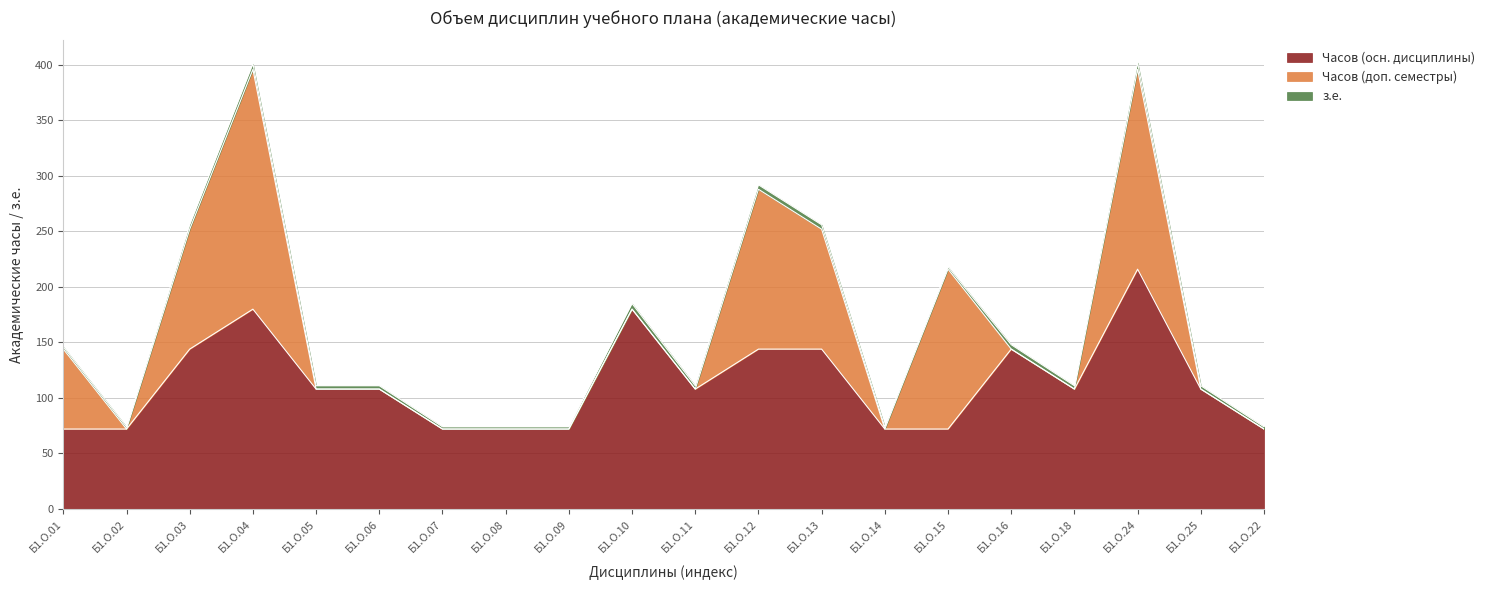

What are all the series names shown in the legend?

Часов (осн. дисциплины), Часов (доп. семестры), з.е.